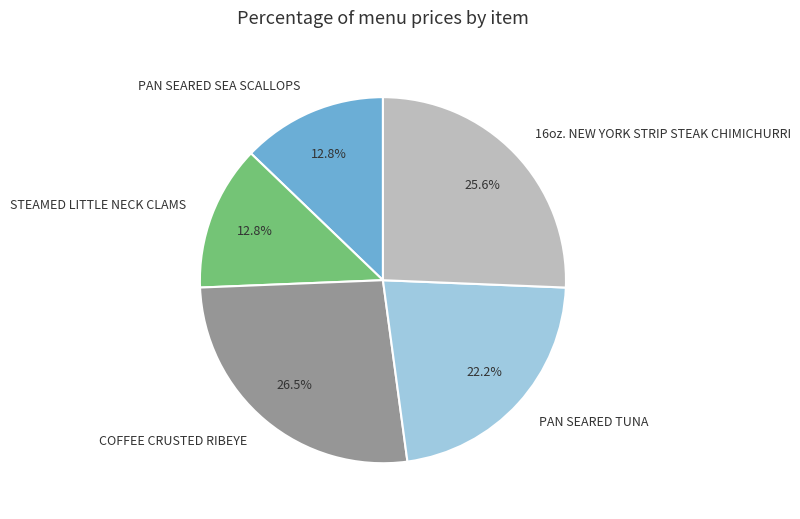

How many segments does this pie chart have?

5